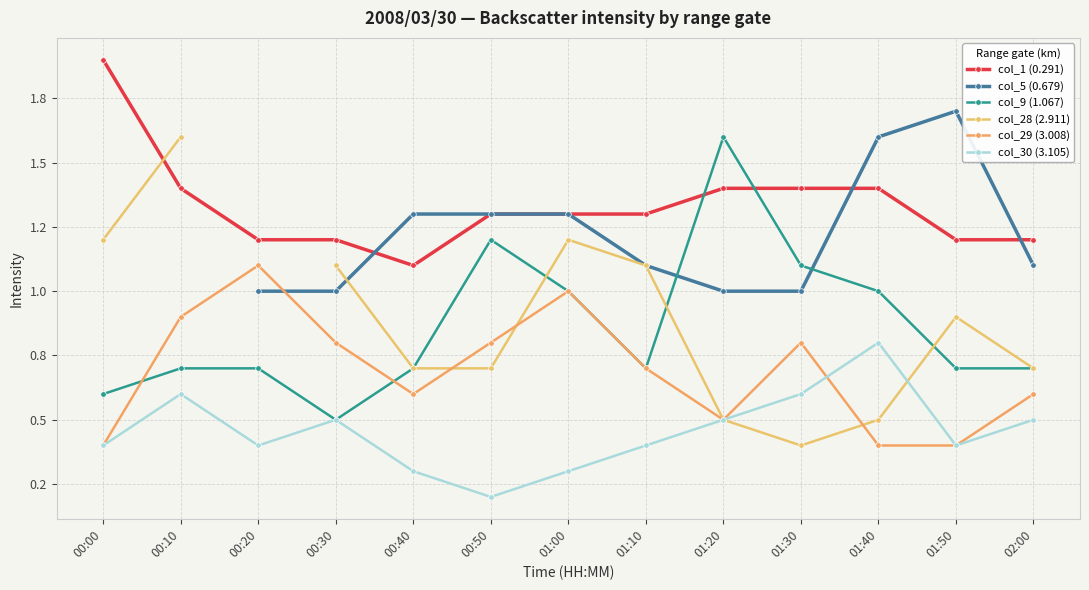

Does the chart display data point markers on the line(s)?

Yes